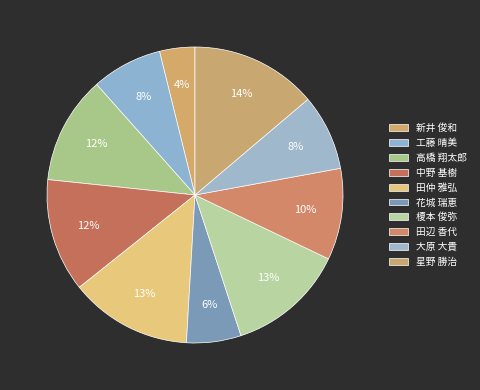

Do 田辺 香代 and 花城 瑞恵 together represent more than half of the pie?

No